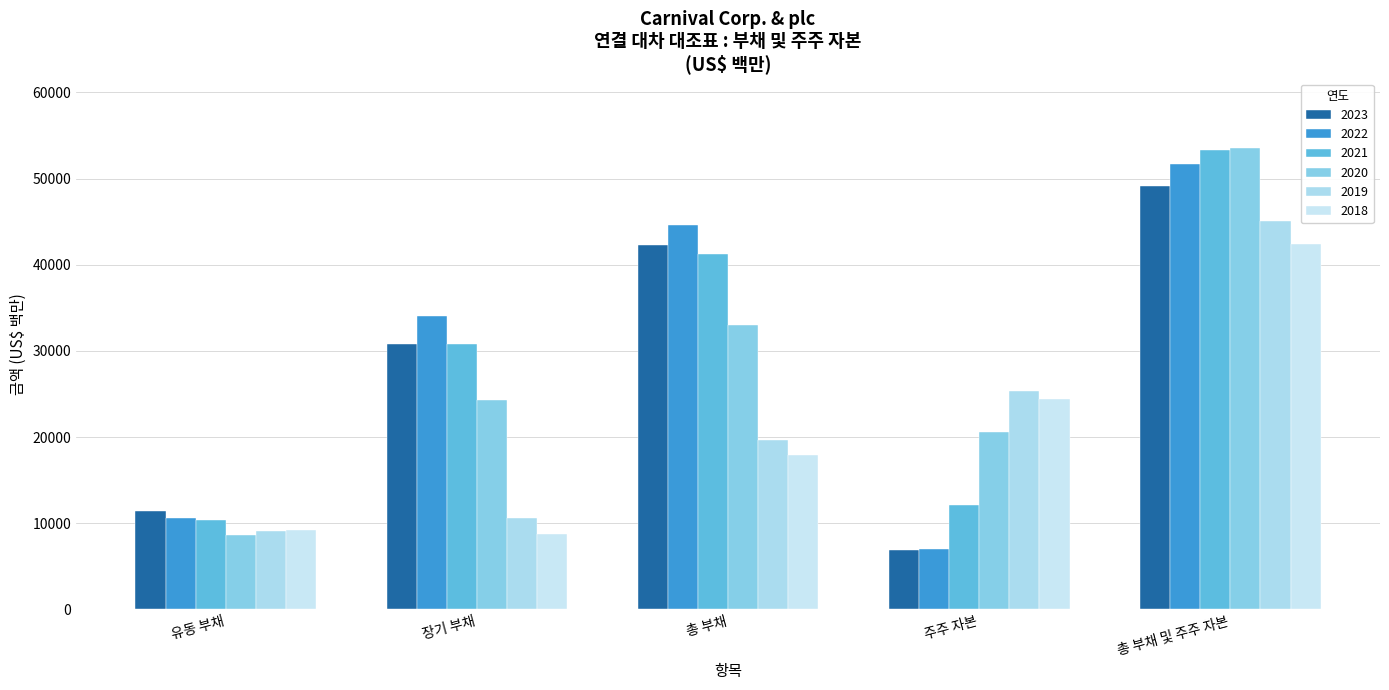

How many data points in 2018 are less than 17958?

2